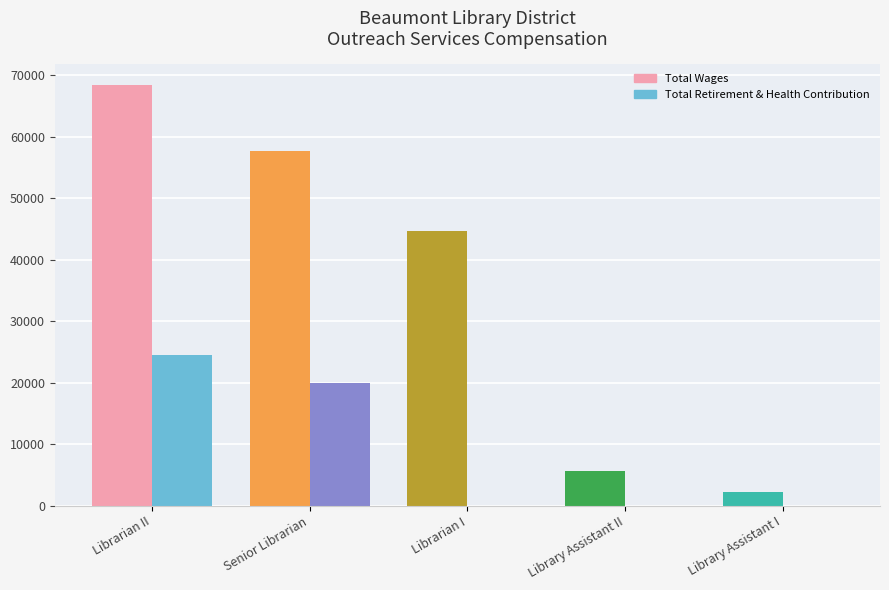

Does the chart contain any negative values?

No